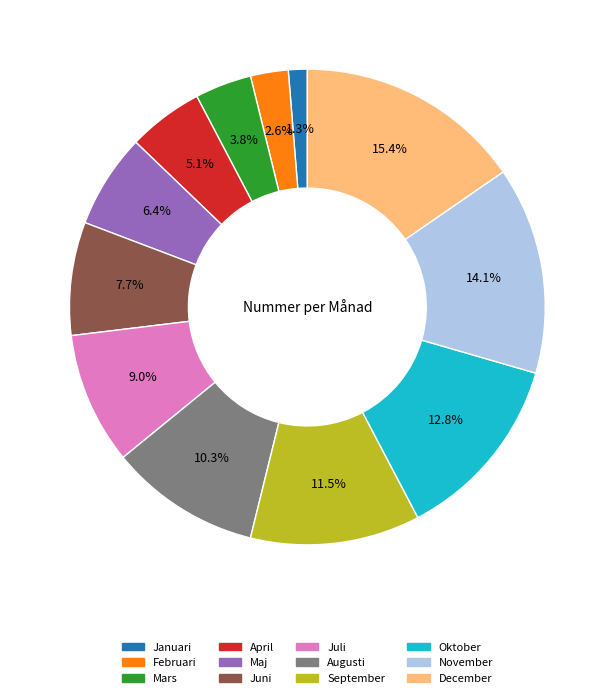

Which slice is the largest?

December